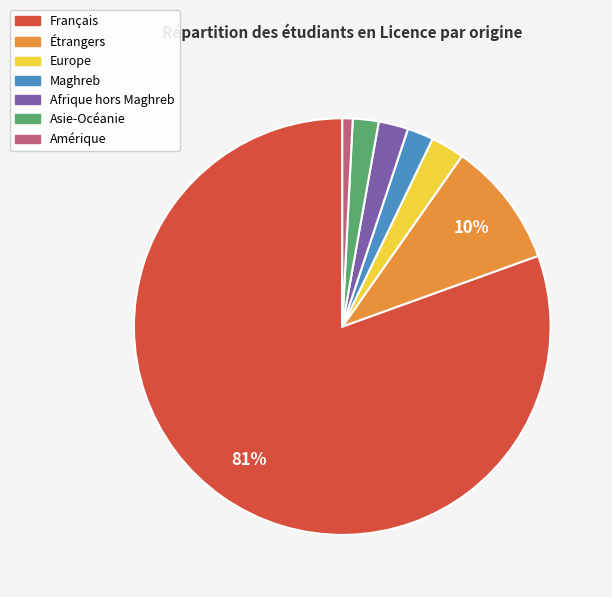

Which slice represents more than half of the pie?

Français